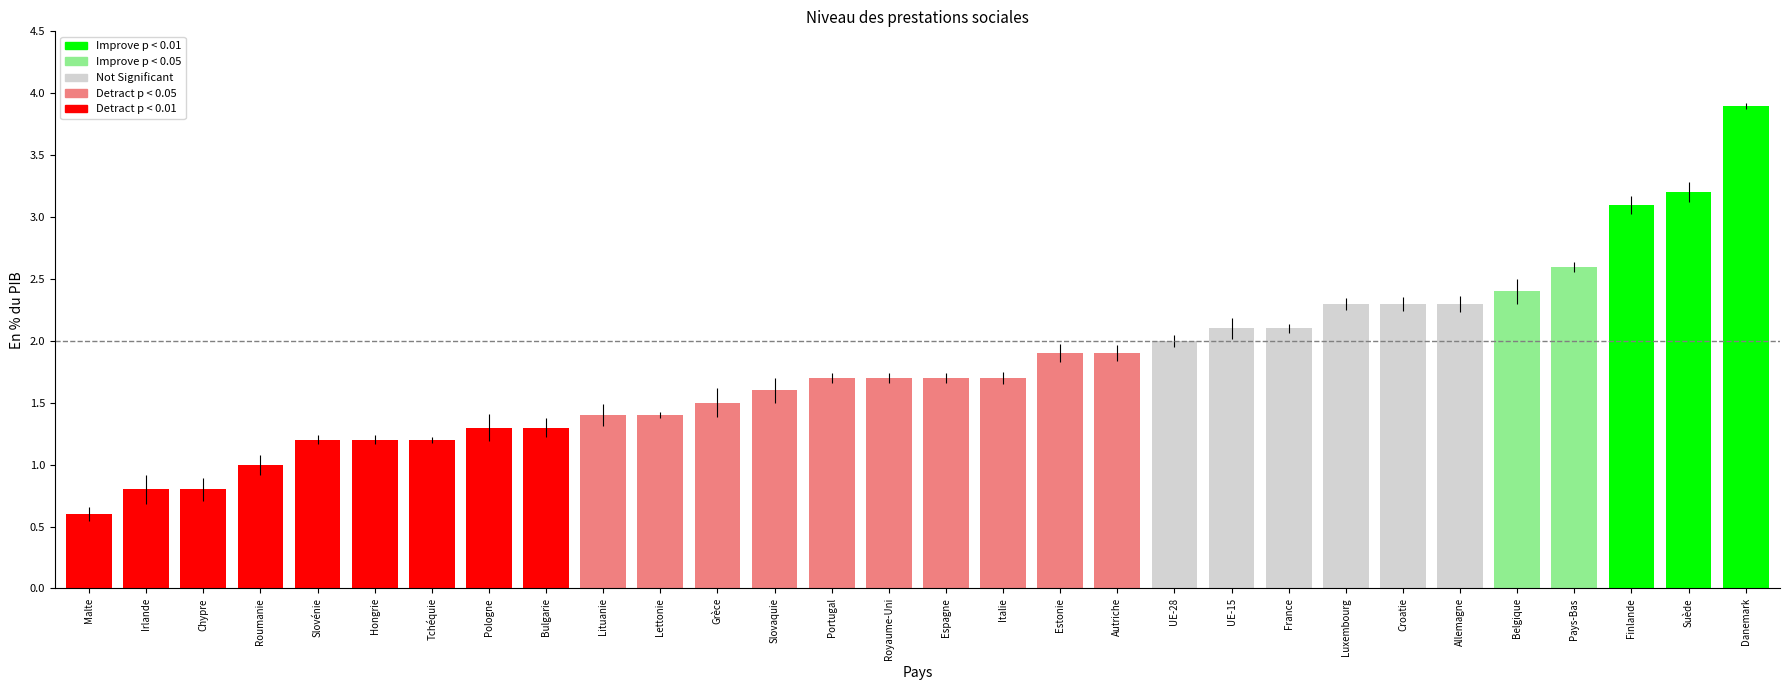

Reading left to right, list all the values displayed in this chart.

Malte=0.6	Irlande=0.8	Chypre=0.8	Roumanie=1.0	Slovénie=1.2	Hongrie=1.2	Tchéquie=1.2	Pologne=1.3	Bulgarie=1.3	Lituanie=1.4	Lettonie=1.4	Grèce=1.5	Slovaquie=1.6	Portugal=1.7	Royaume-Uni=1.7	Espagne=1.7	Italie=1.7	Estonie=1.9	Autriche=1.9	UE-28=2.0	UE-15=2.1	France=2.1	Luxembourg=2.3	Croatie=2.3	Allemagne=2.3	Belgique=2.4	Pays-Bas=2.6	Finlande=3.1	Suède=3.2	Danemark=3.9